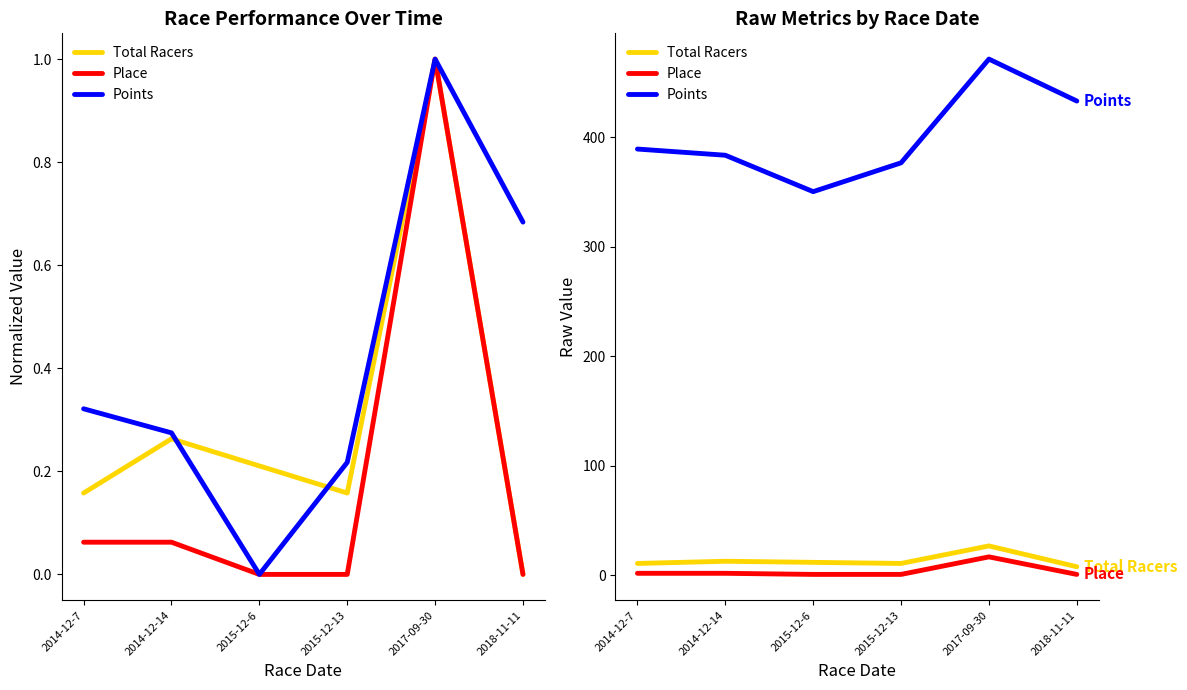

What is the minimum value for Points?

350.4